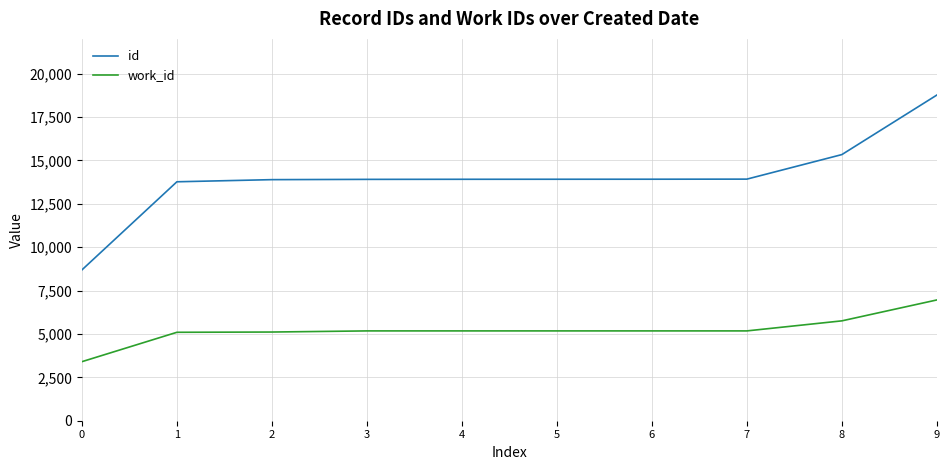

True or false: work_id and id intersect in this chart.

False